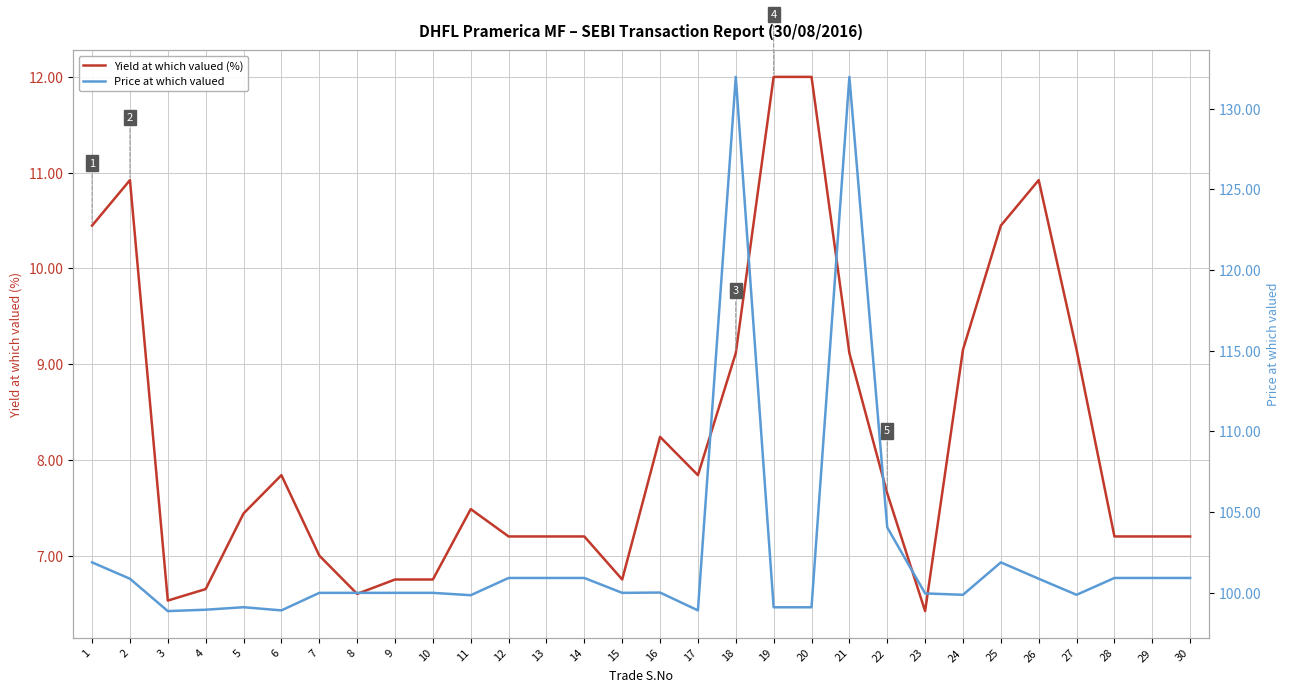

What is the difference between the maximum and minimum values in the Price at which valued series?

33.1